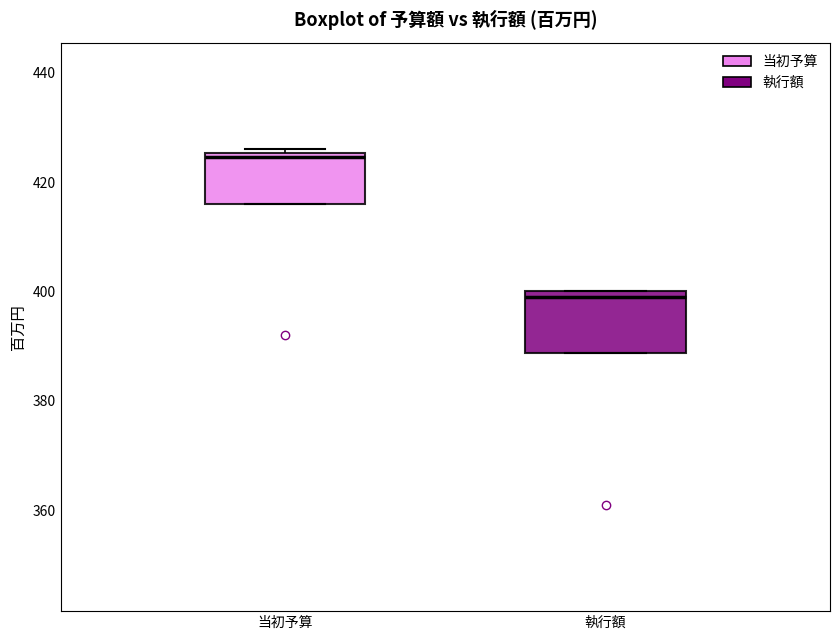

Reading left to right, transcribe this box plot: for each box, give where its median line is, the range the box spans, and where its two whiskers end, as read against the y-axis. The values are not printed on the chart, so give them approximately, as read against the axis.

当初予算: median 424, box 416 to 426, whiskers 416 to 426 (just above the box's upper edge)
執行額: median 398, box 388 to 400, whiskers 388 to 400